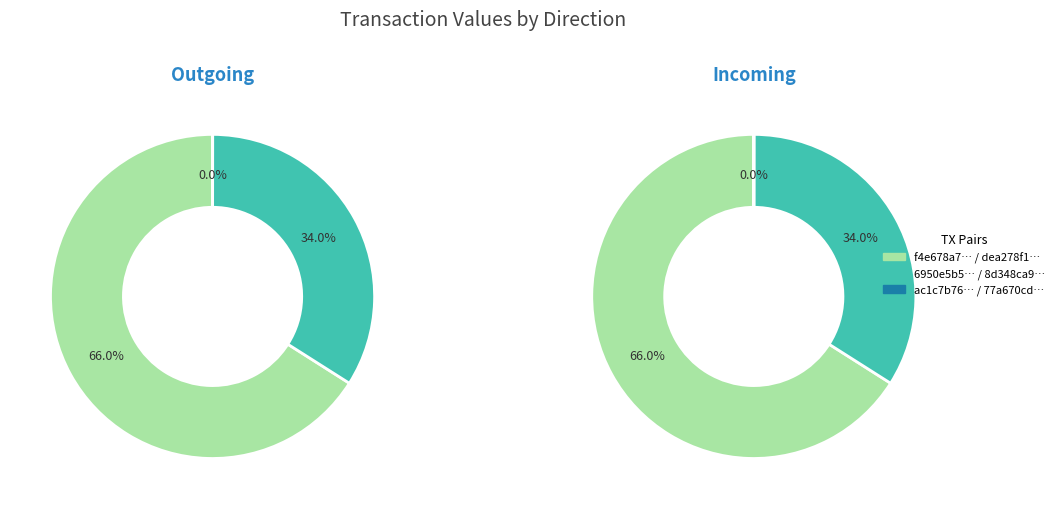

Which has a higher value, 2 or 1?

1